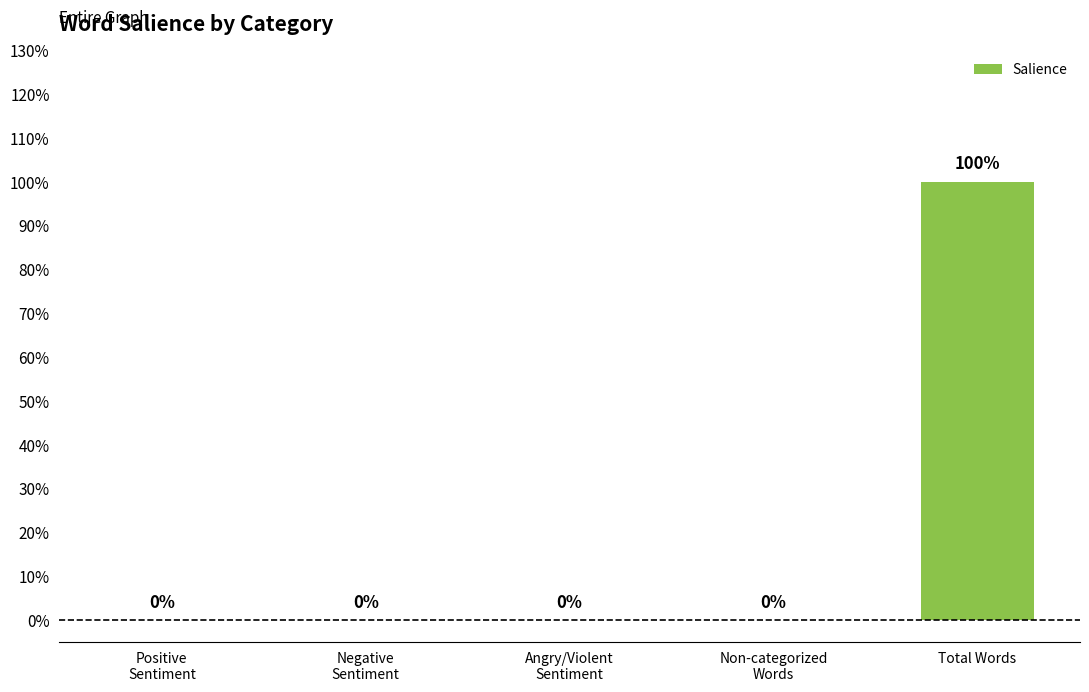

What is the label of the 5th bar from the right?

Positive
Sentiment